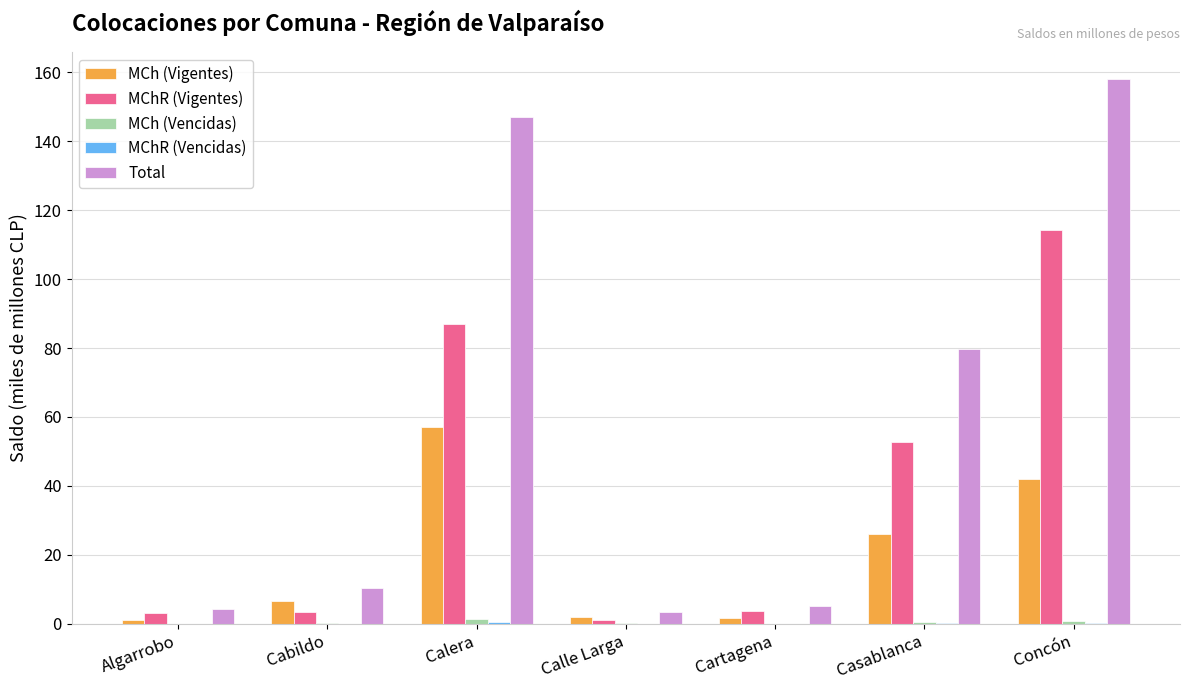

What is the maximum value for MCh (Vigentes)?

57.2